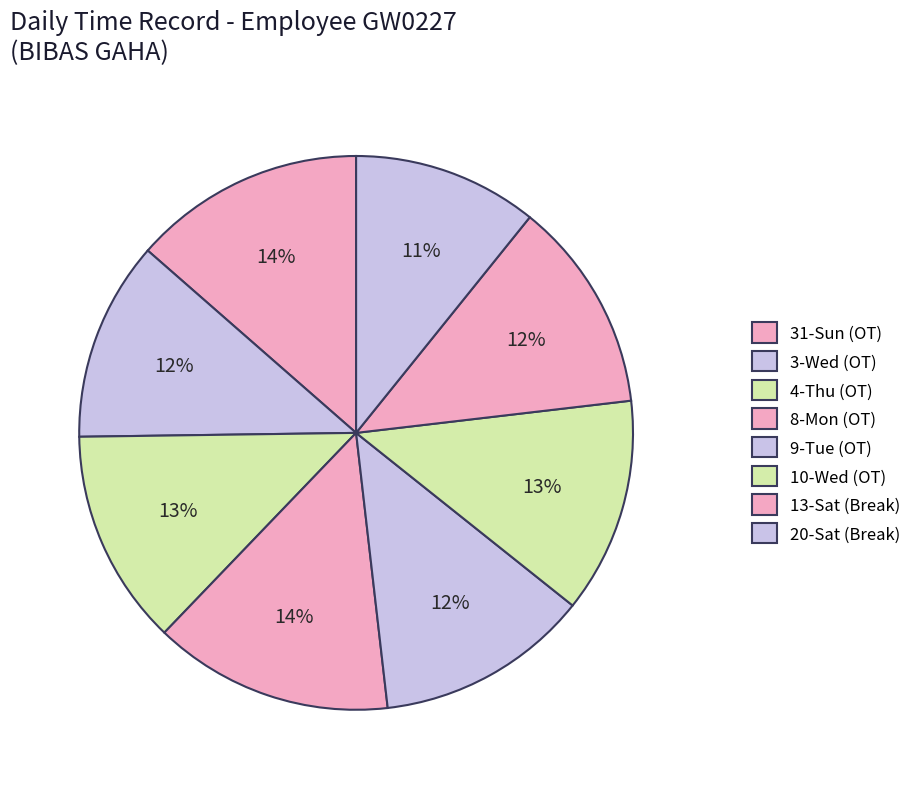

How many segments does this pie chart have?

8